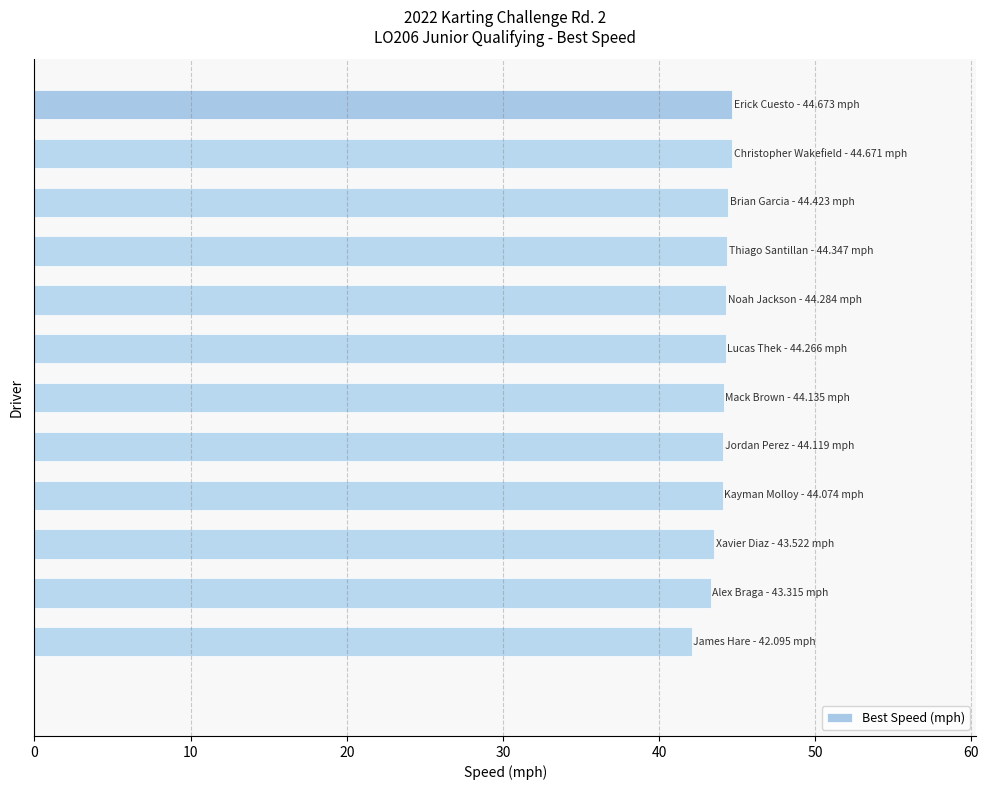

How many series are shown in this chart?

1